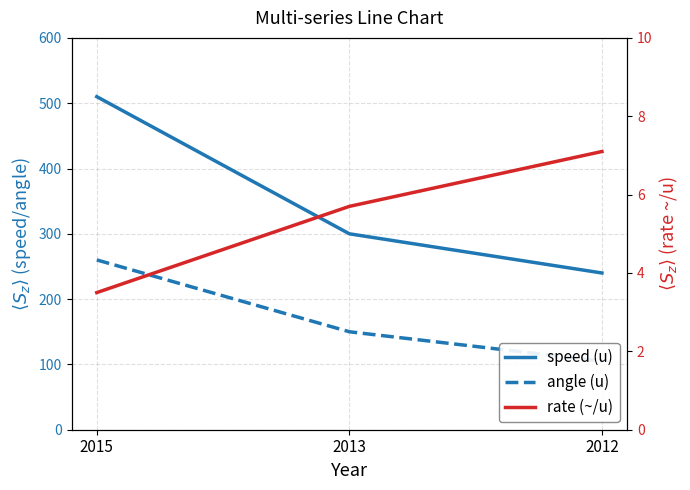

What is the sum of all rate (~/u) values?

16.3